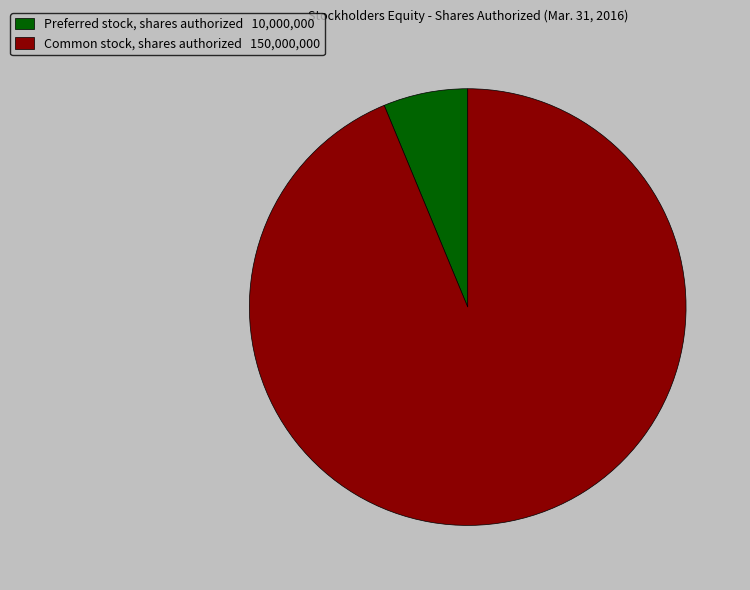

What is the ratio of the value at Common stock, shares authorized to the value at Preferred stock, shares authorized?

15.0